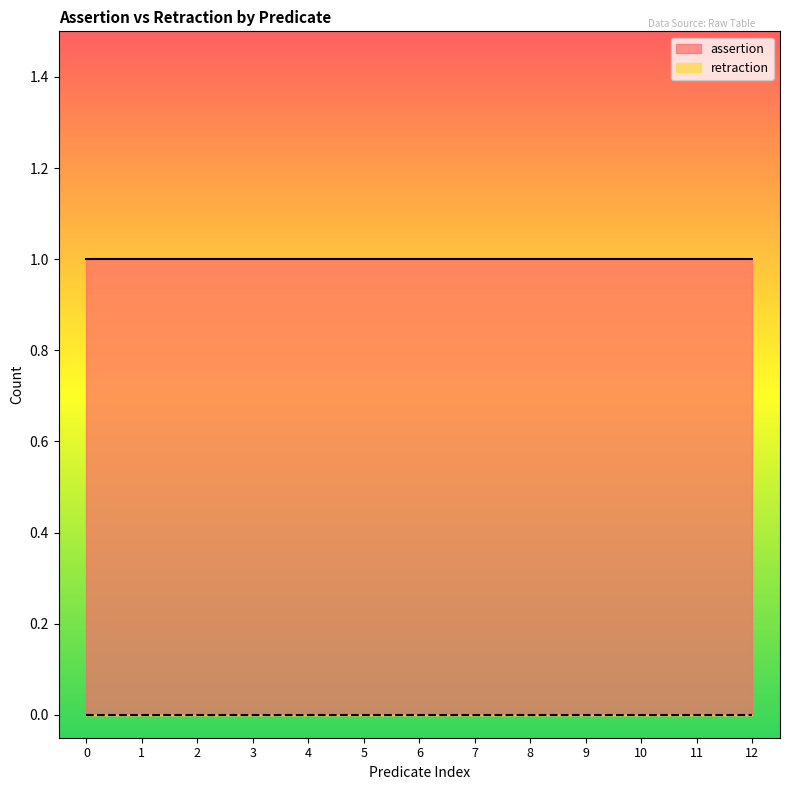

List the series in order of their peak value, lowest first.

retraction, assertion